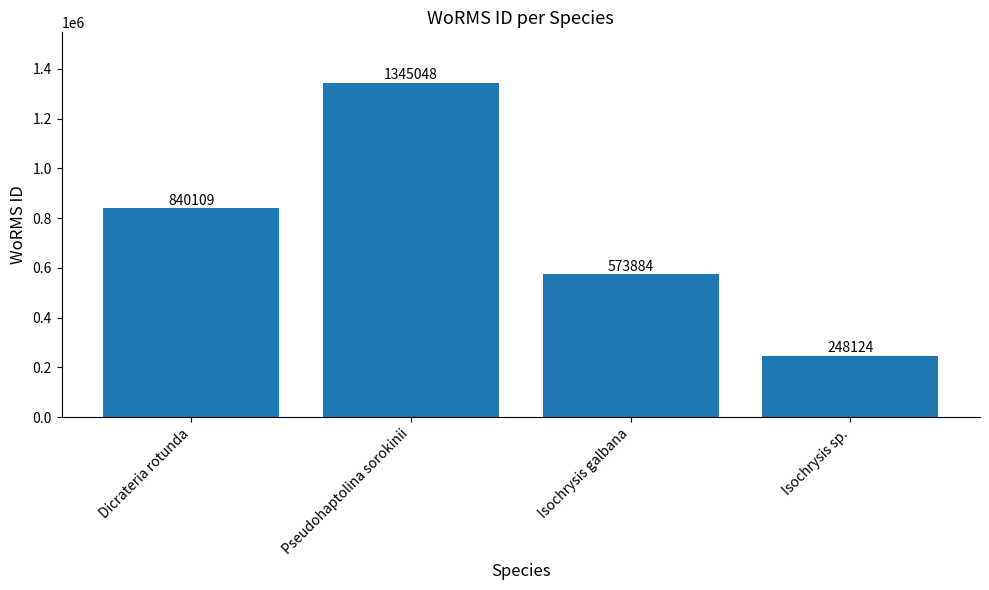

What is the change in value from Dicrateria rotunda to Pseudohaptolina sorokinii?

+504939